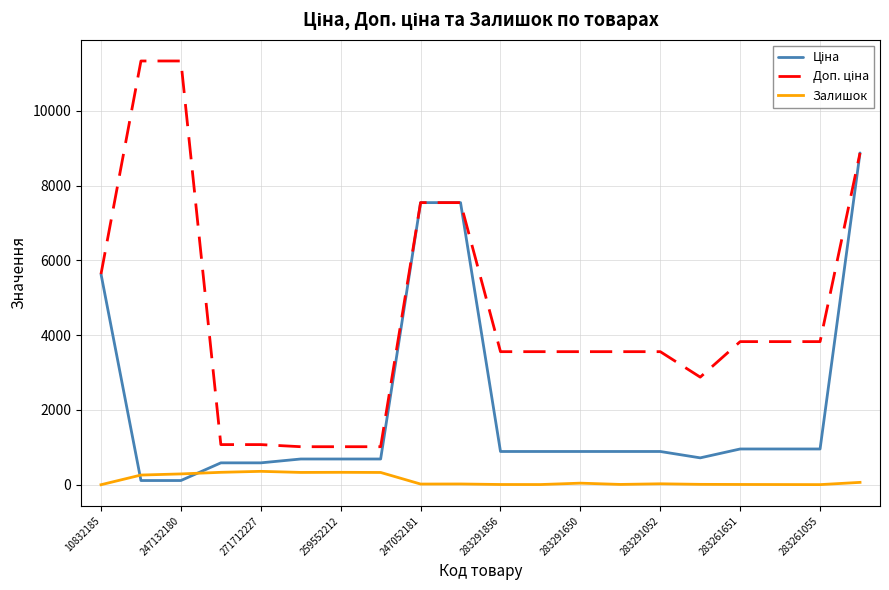

True or false: Ціна and Залишок cross at least once.

True